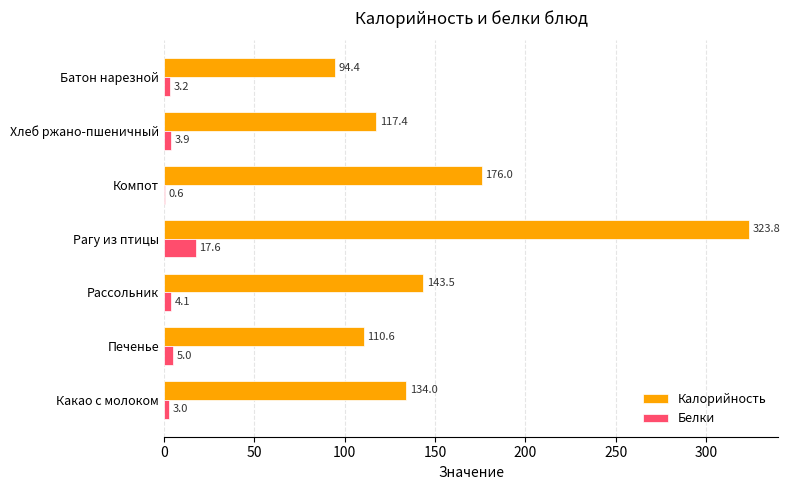

How many series are shown in this chart?

2